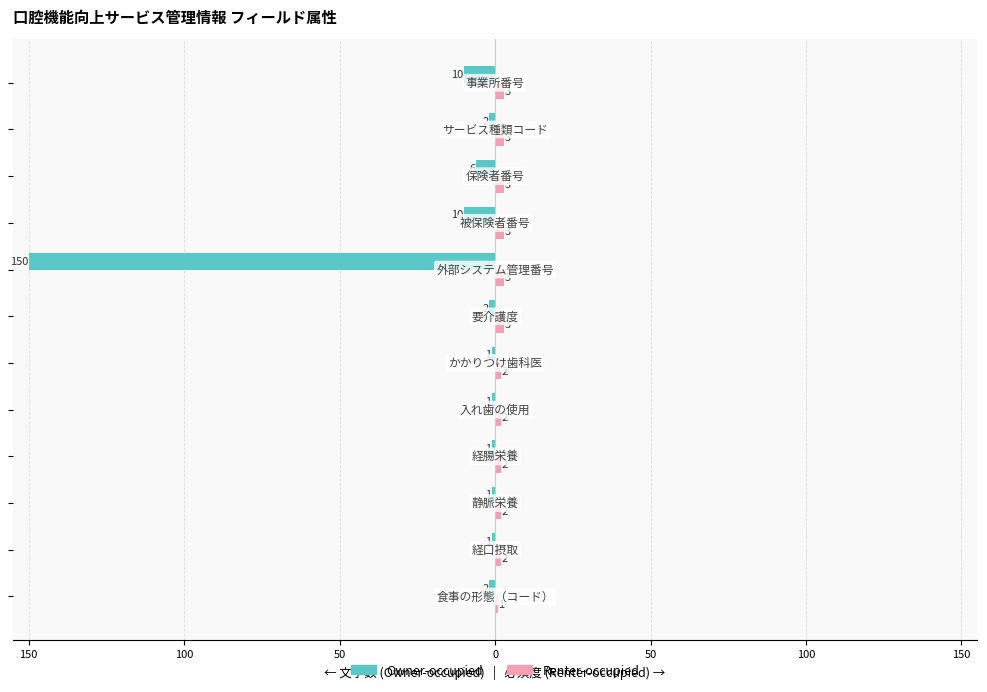

What are all the series names shown in the legend?

Owner-occupied, Renter-occupied